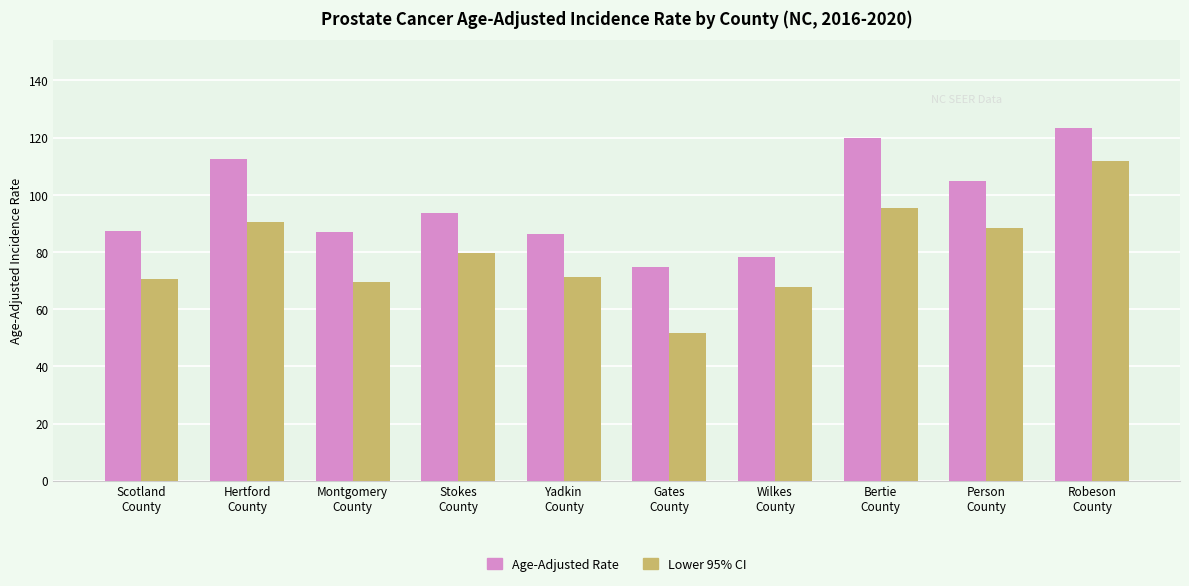

Which series has the largest total across all categories?

Age-Adjusted Rate